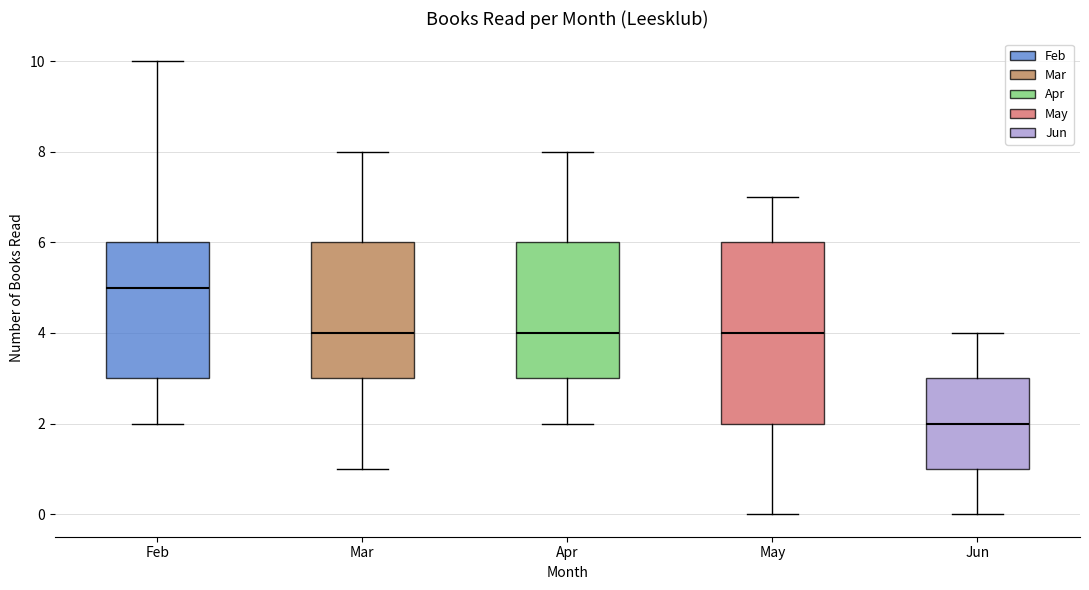

Reading left to right, read every box against the y-axis: the position of its median line, the range the box covers, and the ends of its whiskers. The values are not printed on the chart, so give them approximately, as read against the axis.

Feb: median 5, box 3 to 6, whiskers 2 to 10
Mar: median 4, box 3 to 6, whiskers 1 to 8
Apr: median 4, box 3 to 6, whiskers 2 to 8
May: median 4, box 2 to 6, whiskers 0 to 7
Jun: median 2, box 1 to 3, whiskers 0 to 4